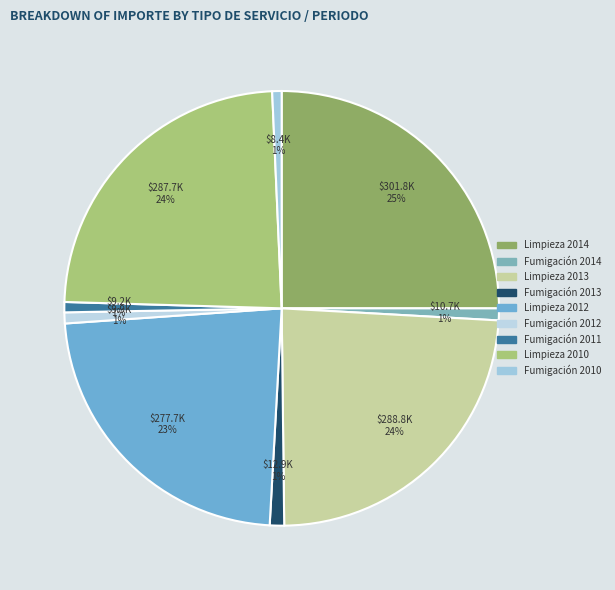

To the nearest percent, what is the difference between the largest and smallest slice percentages?

24%